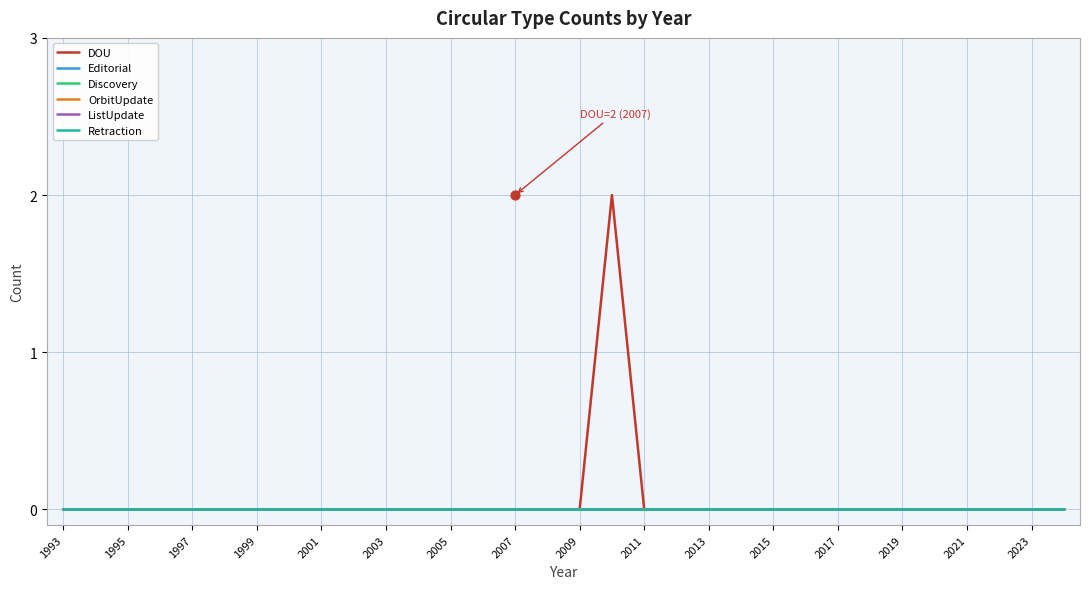

At how many categories does at least one series exceed 1?

1